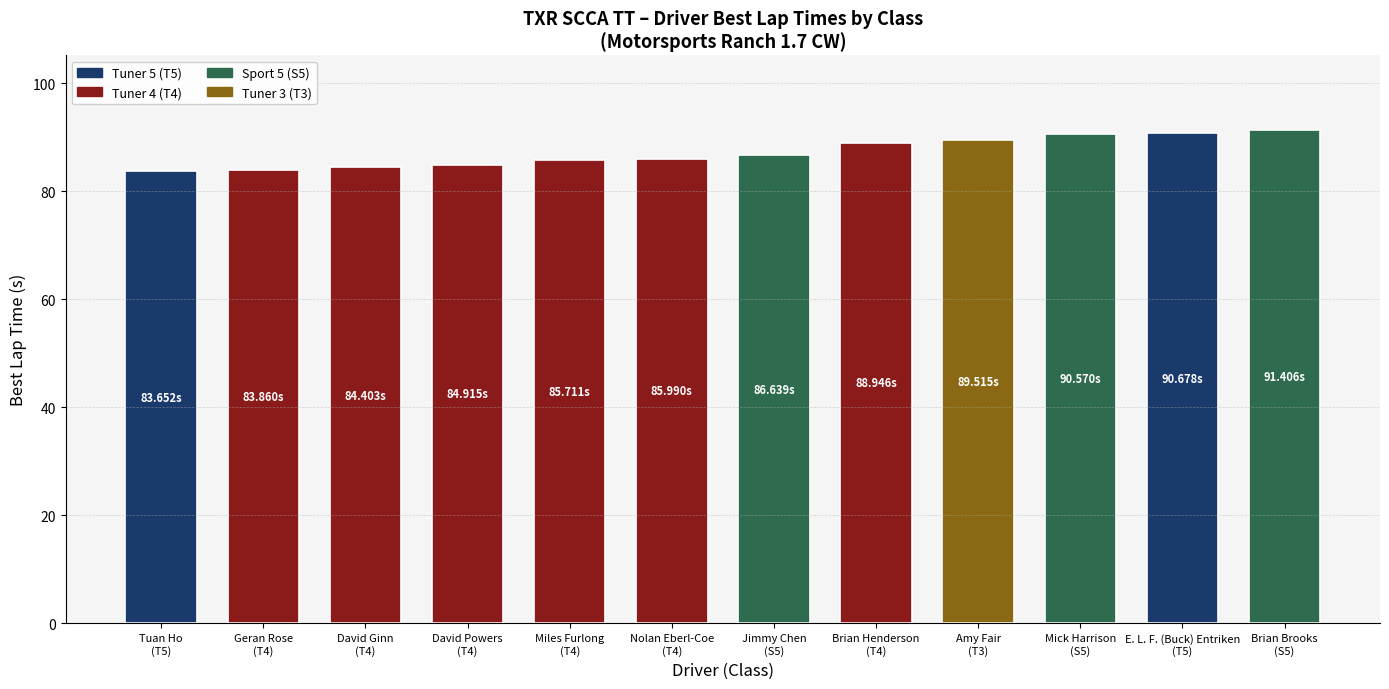

What is the difference between the maximum and second lowest values?

7.5